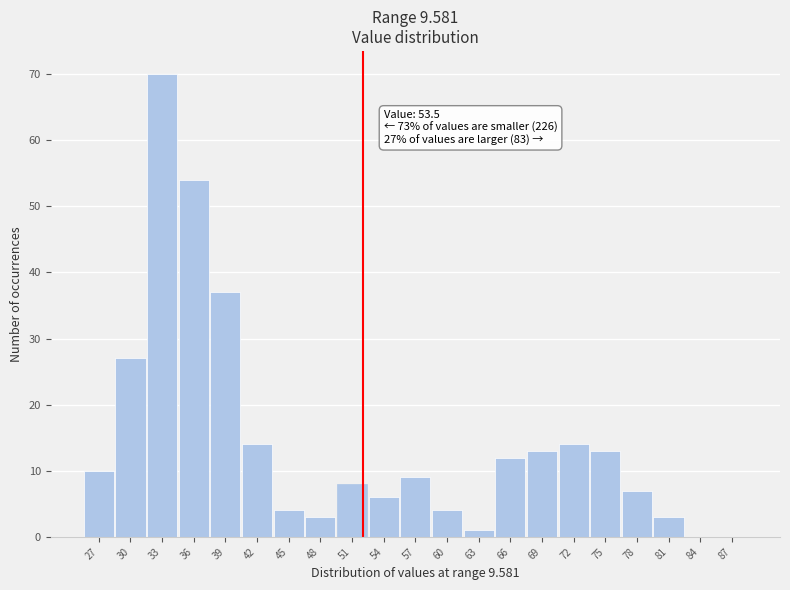

Reading left to right, extract all data points from this chart.

27=10	30=27	33=70	36=54	39=37	42=14	45=4	48=3	51=8	54=6	57=9	60=4	63=1	66=12	69=13	72=14	75=13	78=7	81=3	84=0	87=0